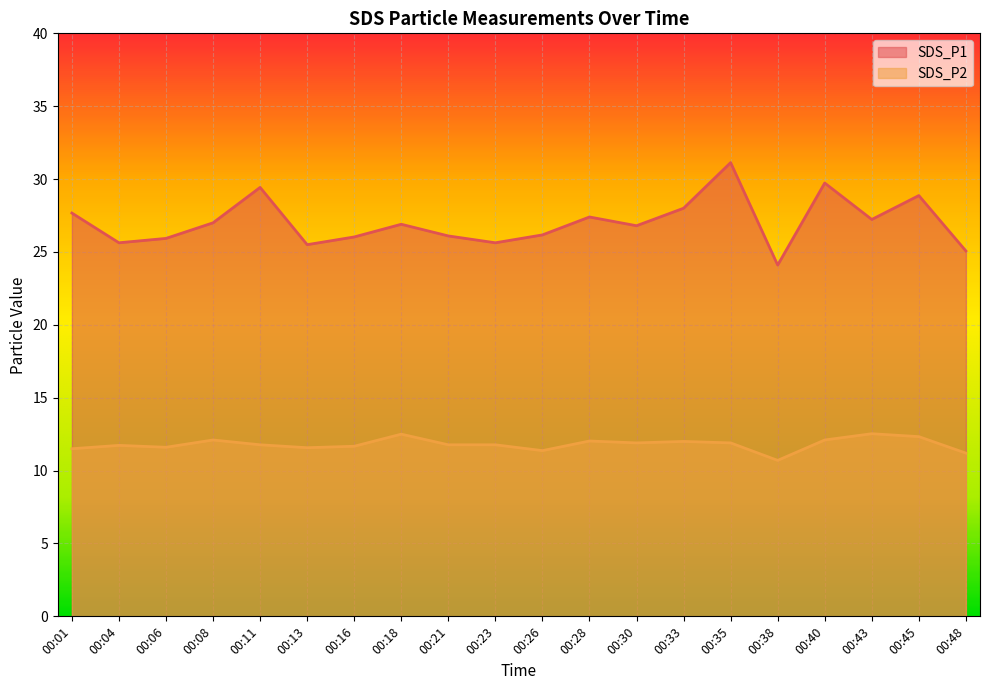

Which label corresponds to the smallest value in the chart?

00:38